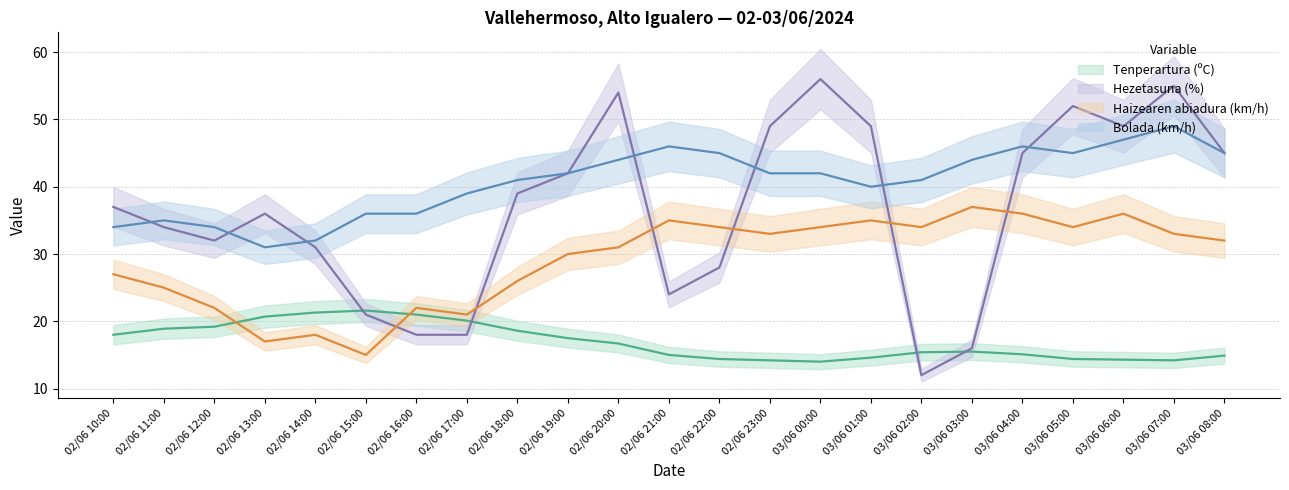

After their last crossing, which series has the higher values: Hezetasuna (%) or Bolada (km/h)?

Hezetasuna (%)